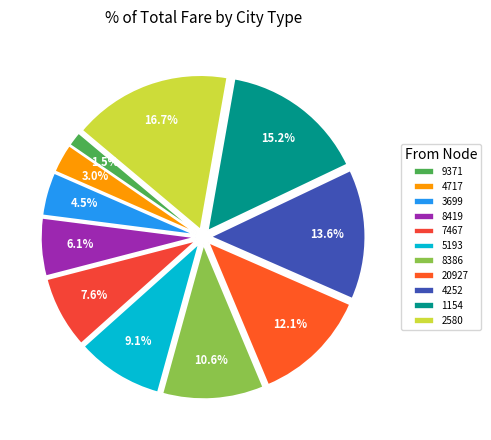

Rank the categories by value from lowest to highest.

9371, 4717, 3699, 8419, 7467, 5193, 8386, 20927, 4252, 1154, 2580